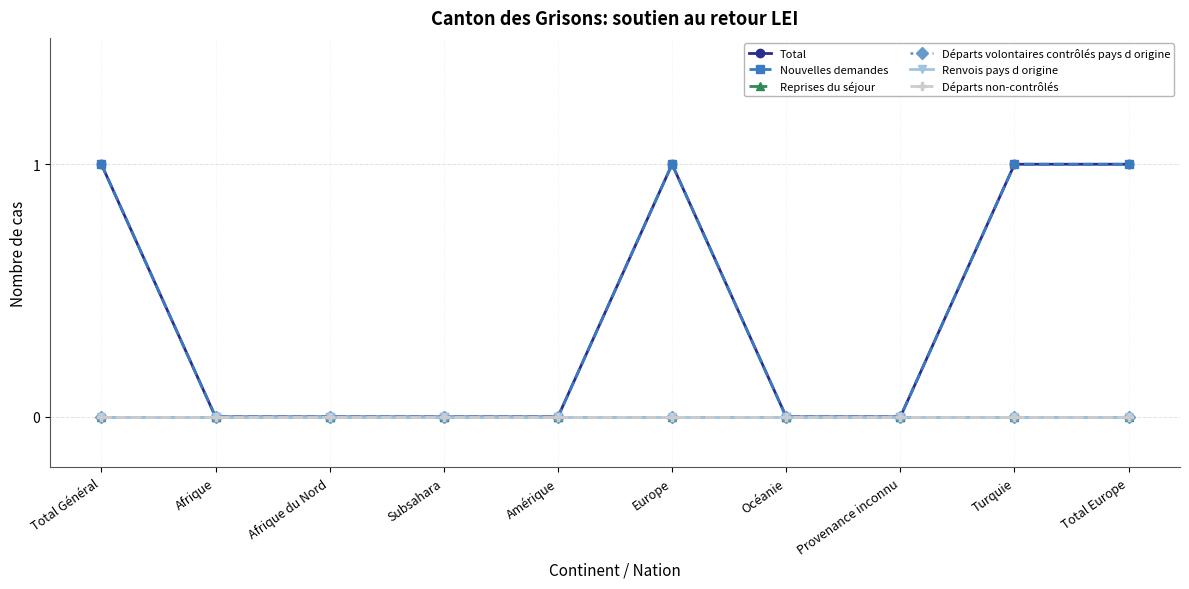

What position from the right is Total Général?

10